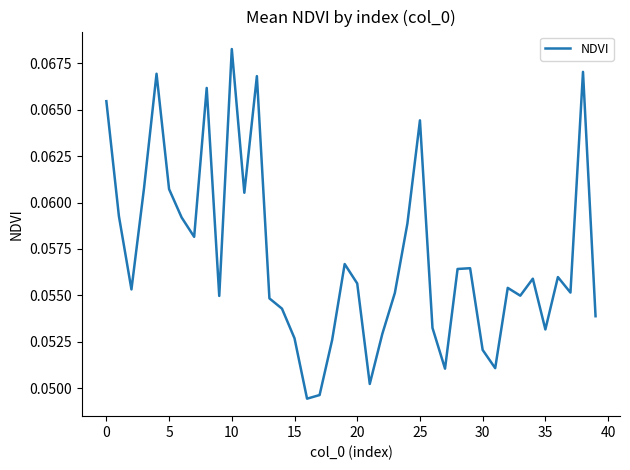

How many lines are shown in the chart?

1